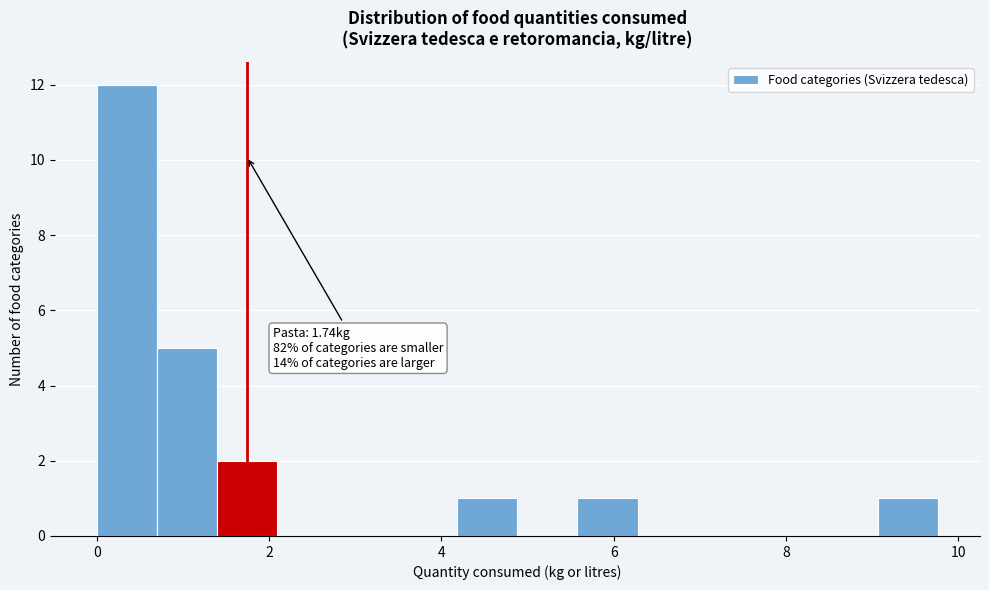

Around what value on the x-axis is the tallest bar? Give the approximate position of its centre, as read against the axis.

0.4